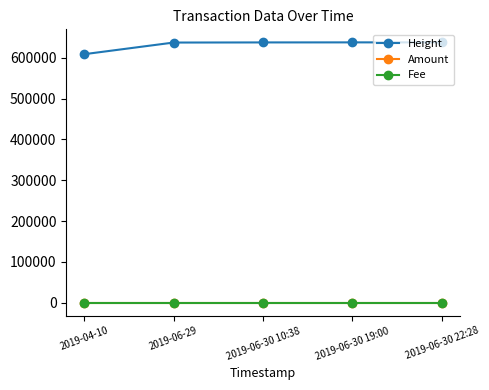

True or false: Fee and Height intersect in this chart.

False